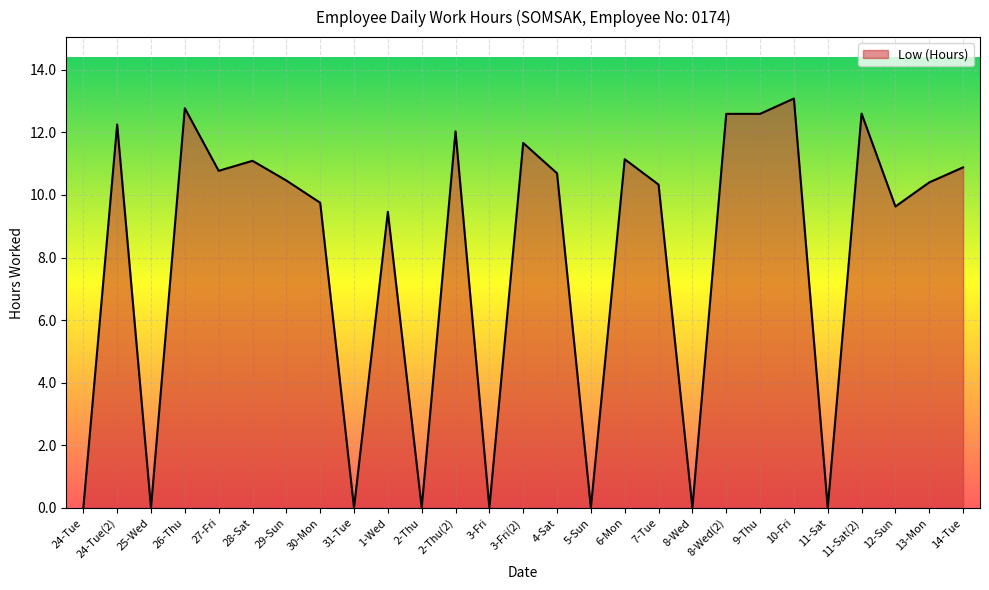

What position from the right is 6-Mon?

11